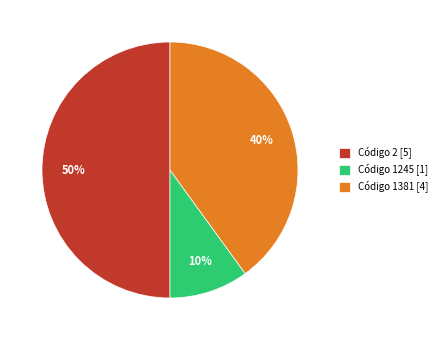

Which slice is the smallest?

Código 1245 [1]